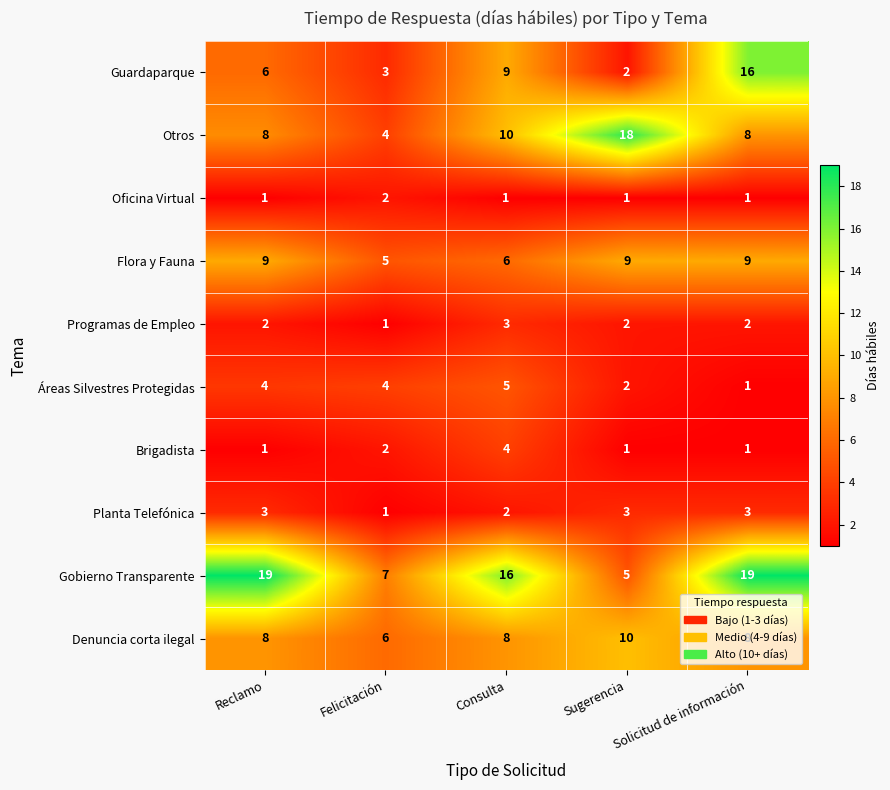

At which label is Otros closest to 11?

Consulta